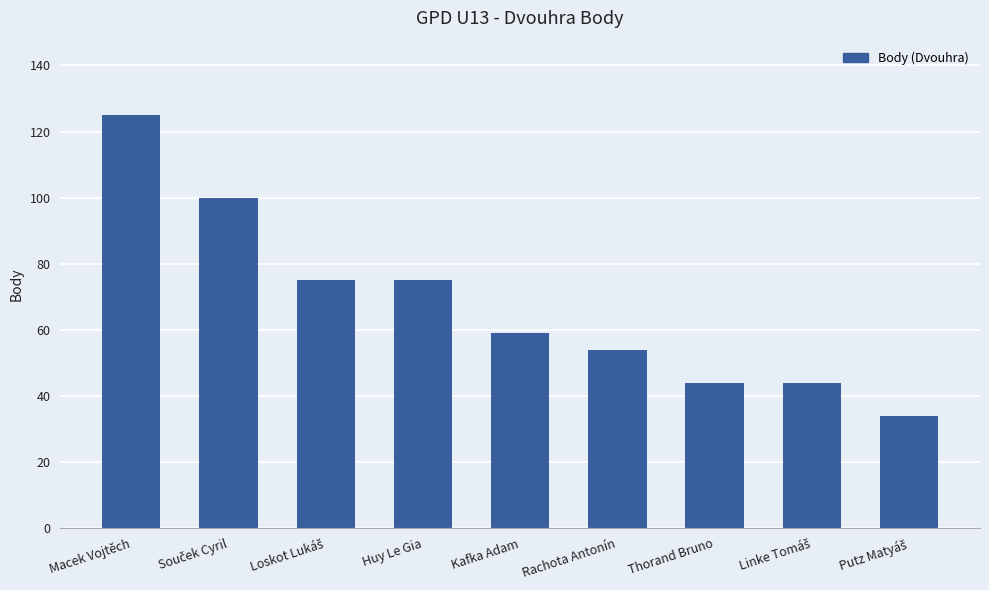

How many bars are there in total?

9